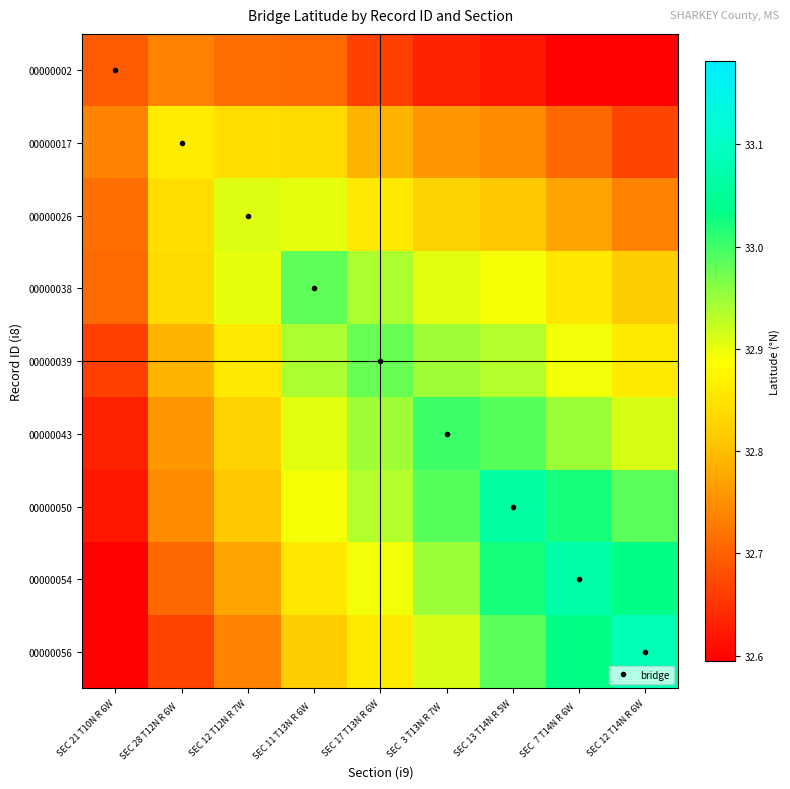

What is the difference between the highest and lowest values at SEC 11 T13N R 6W  ?

0.3